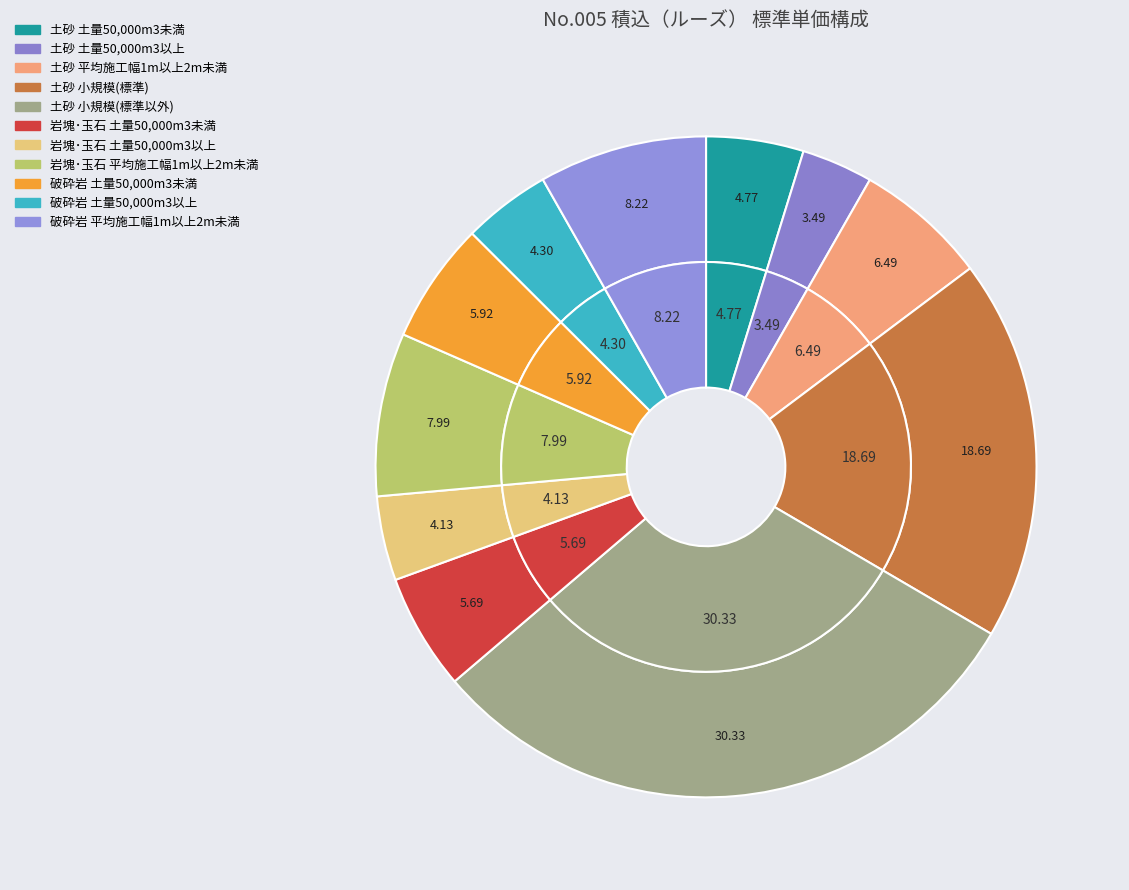

Between 岩塊･玉石 土量50,000m3未満 and 岩塊･玉石 土量50,000m3以上, which is larger?

岩塊･玉石 土量50,000m3未満